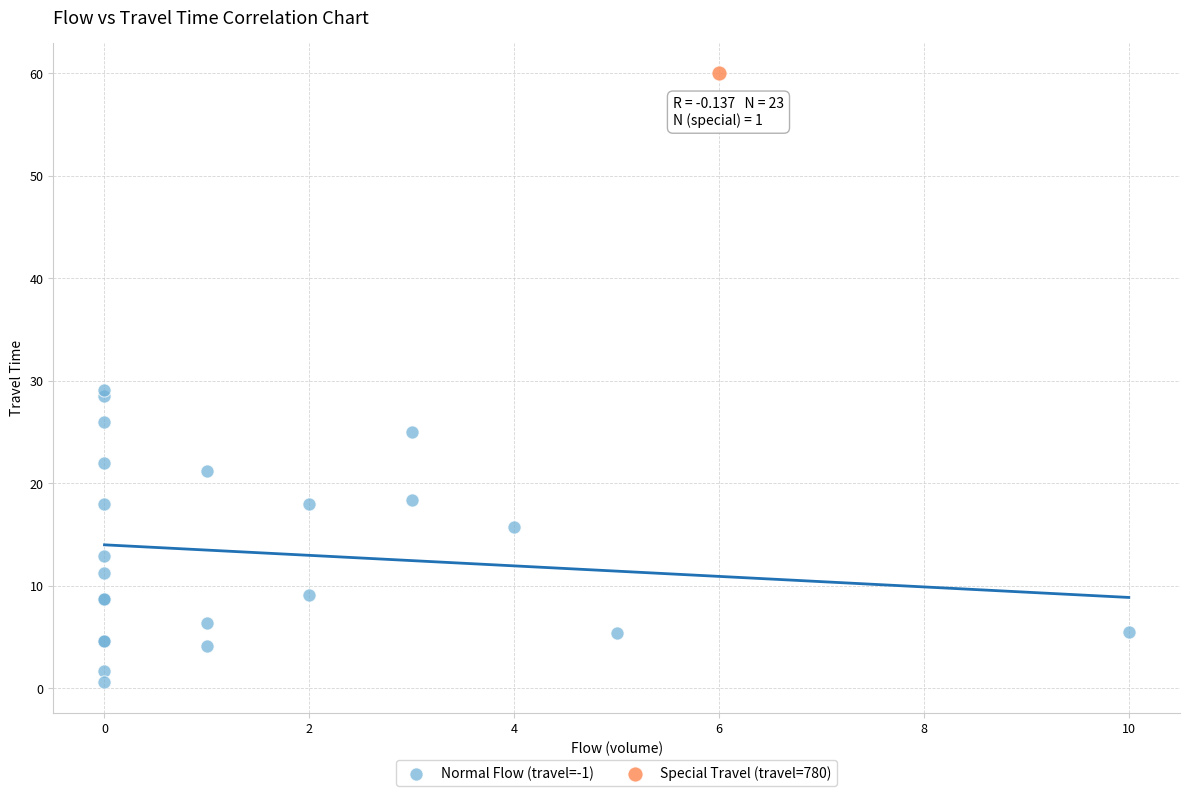

What are all the series names shown in the legend?

Normal Flow (travel=-1), Special Travel (travel=780)